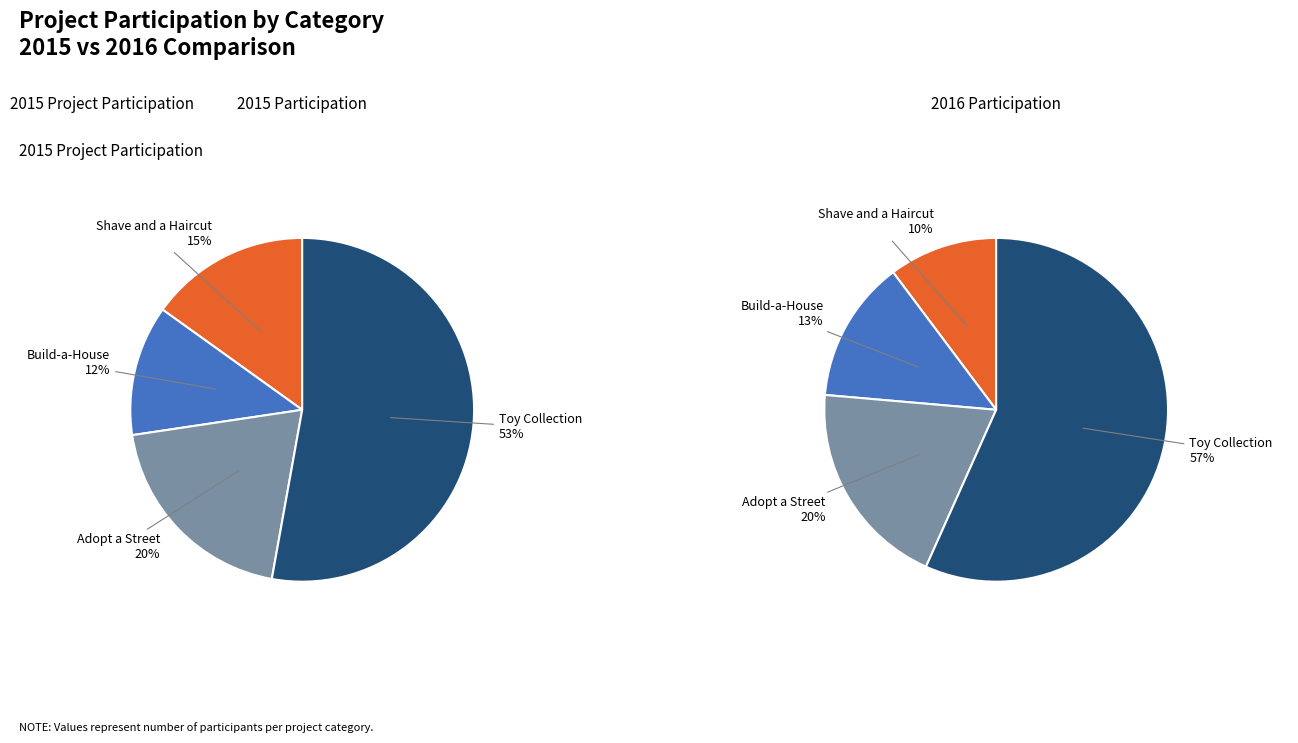

Which has a higher value, Build-a-House or Shave and a Haircut?

Shave and a Haircut